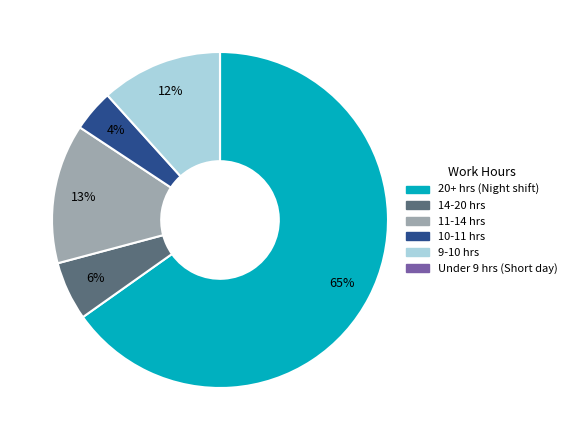

To the nearest percent, what is the average slice percentage?

17%